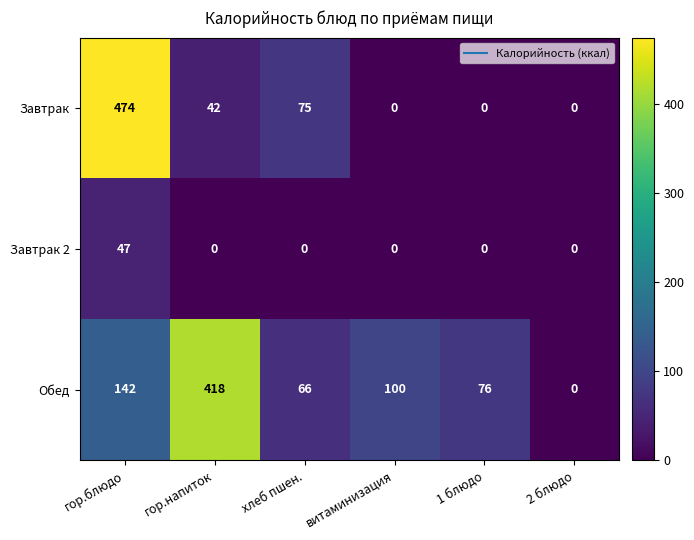

What is the maximum value shown in the chart?

474